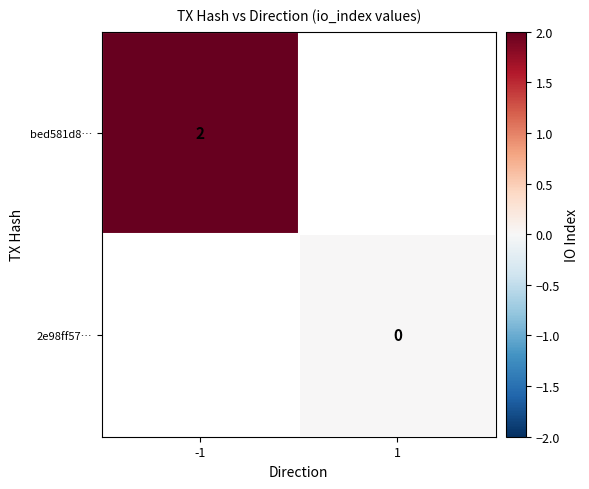

The value of bed581d8… at -1 is 2. True or false?

True